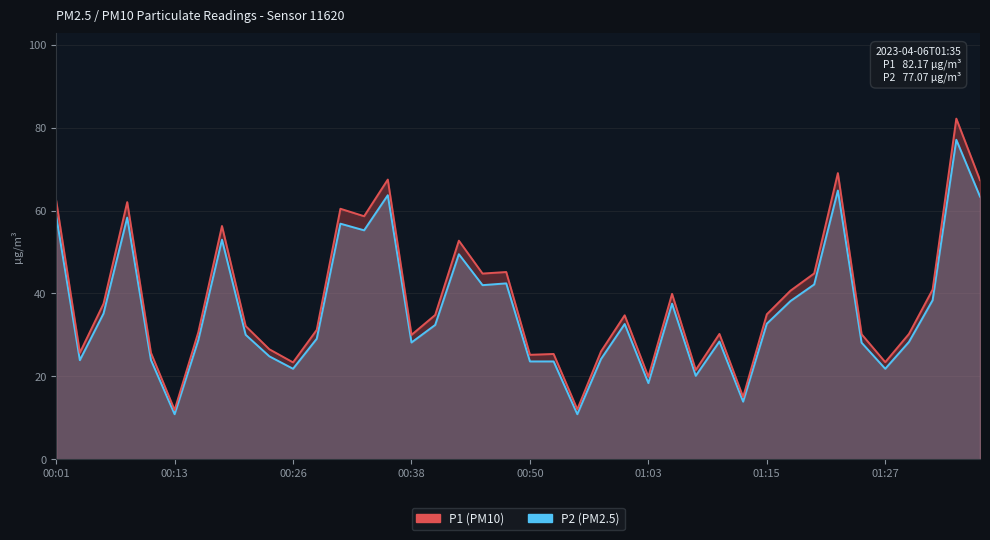

Which has a higher value, 00:26 or 00:01?

00:01